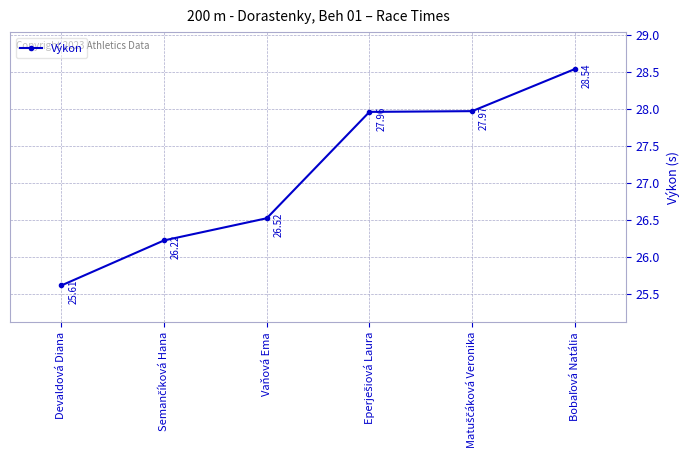

The value at Devaldová Diana is 25.6. True or false?

True